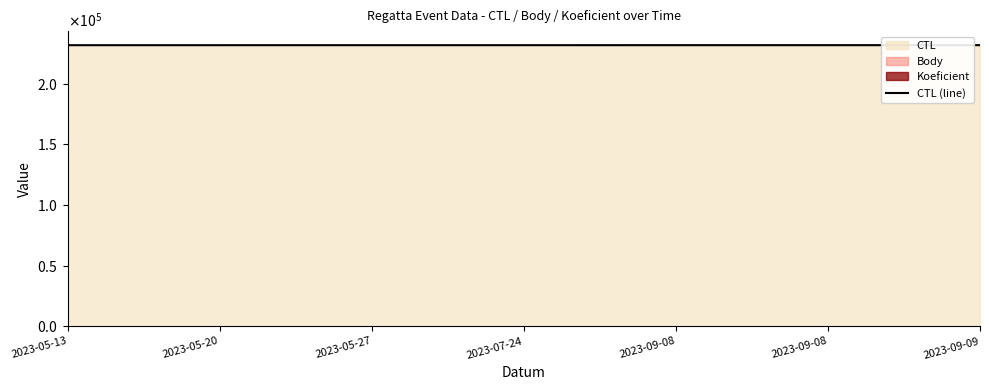

Reading left to right, list all the values displayed in this chart.

231604	231605	231608	231612	231622	231622	231623